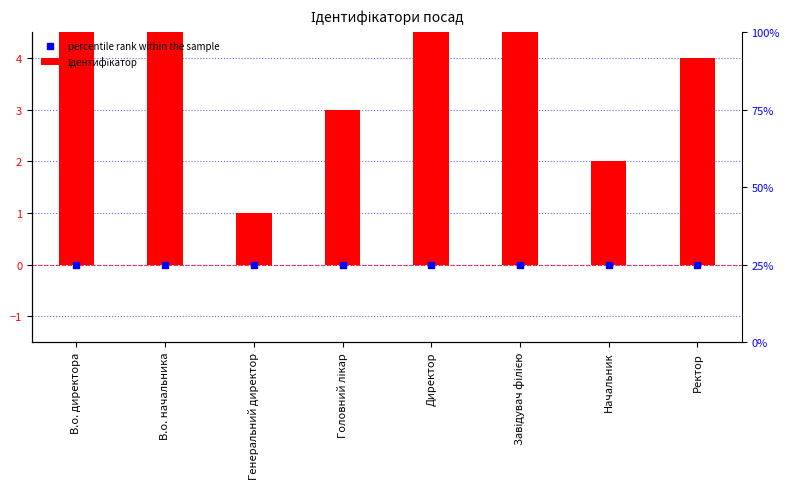

What is the total value across all series at Генеральний директор?

1